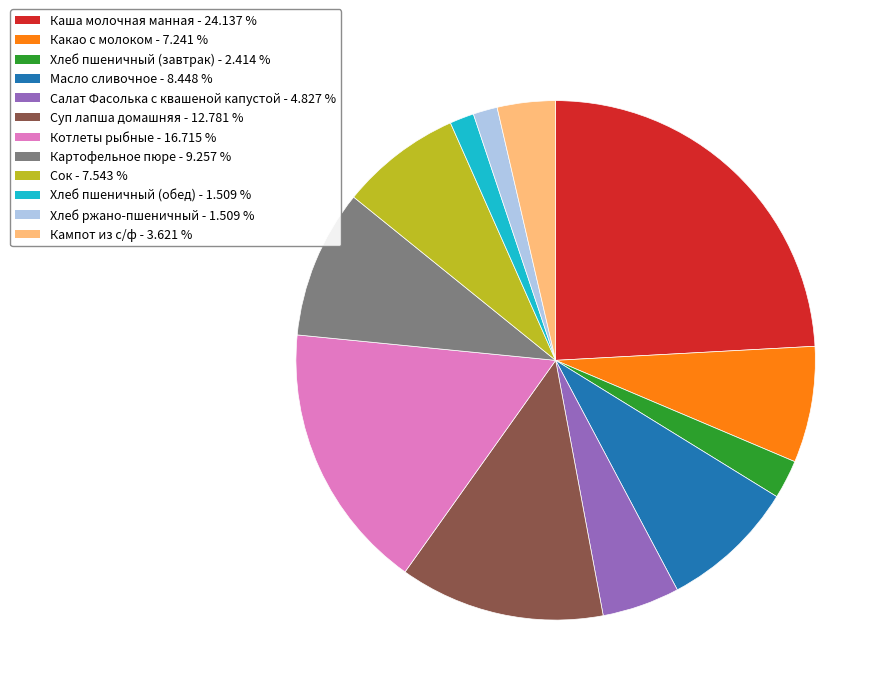

Is Какао с молоком the majority of the pie?

No